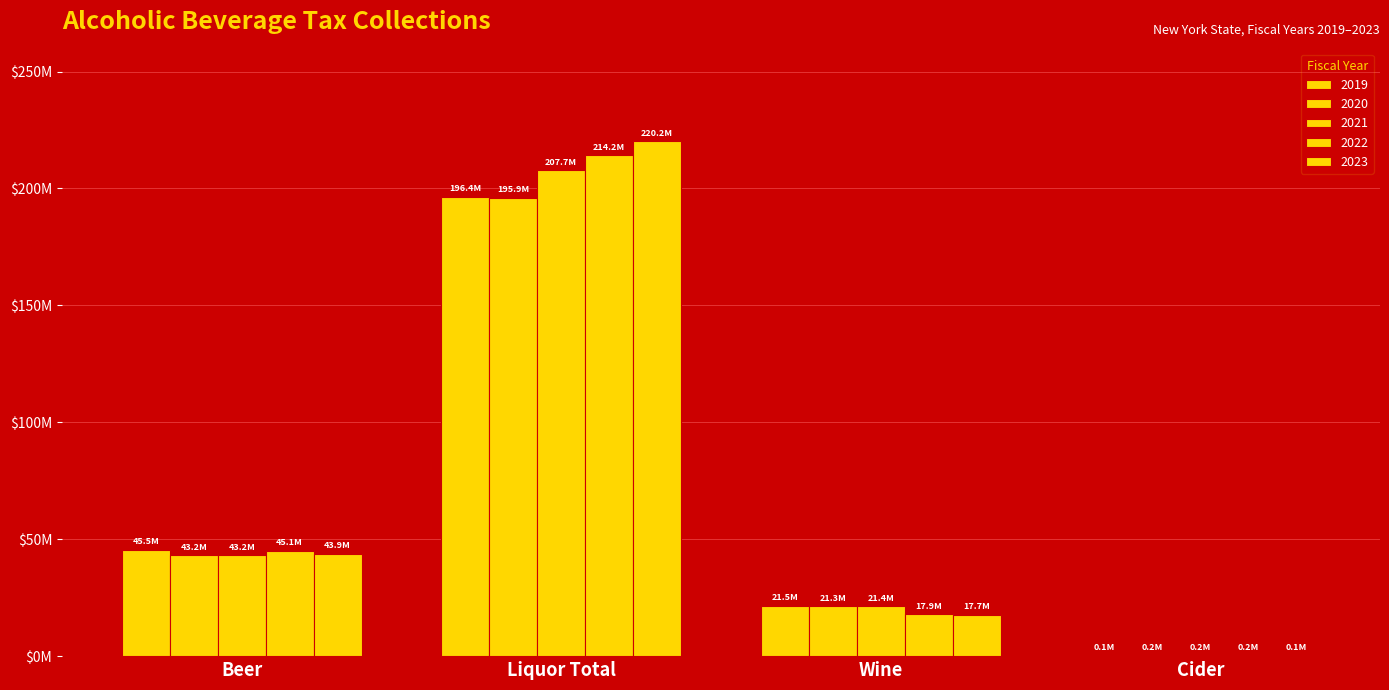

Which series has the widest spread of values?

2023